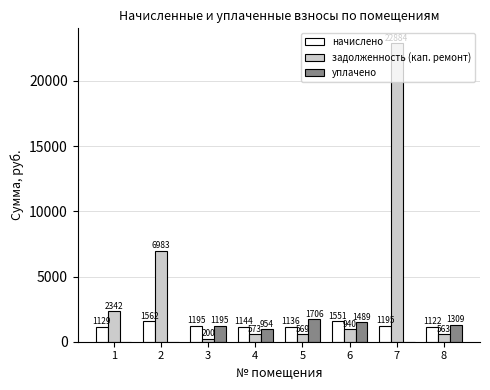

True or false: задолженность (кап. ремонт) has a value of 569.4 at 5.

True